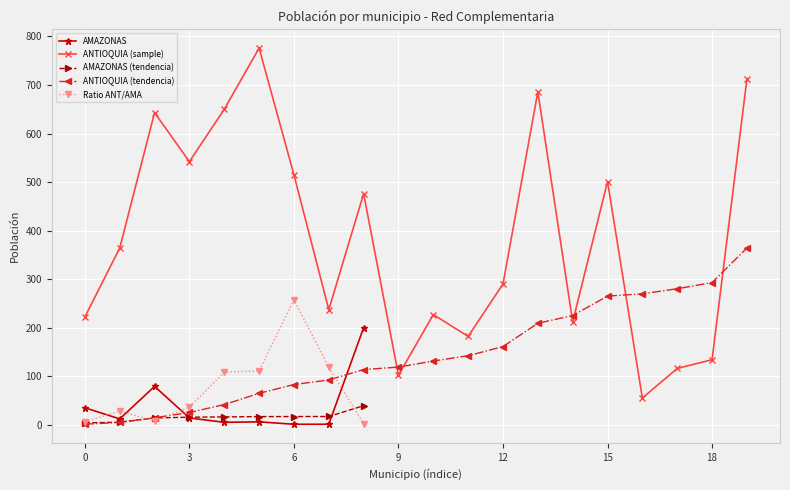

True or false: ANTIOQUIA (tendencia) and ANTIOQUIA (sample) intersect in this chart.

True